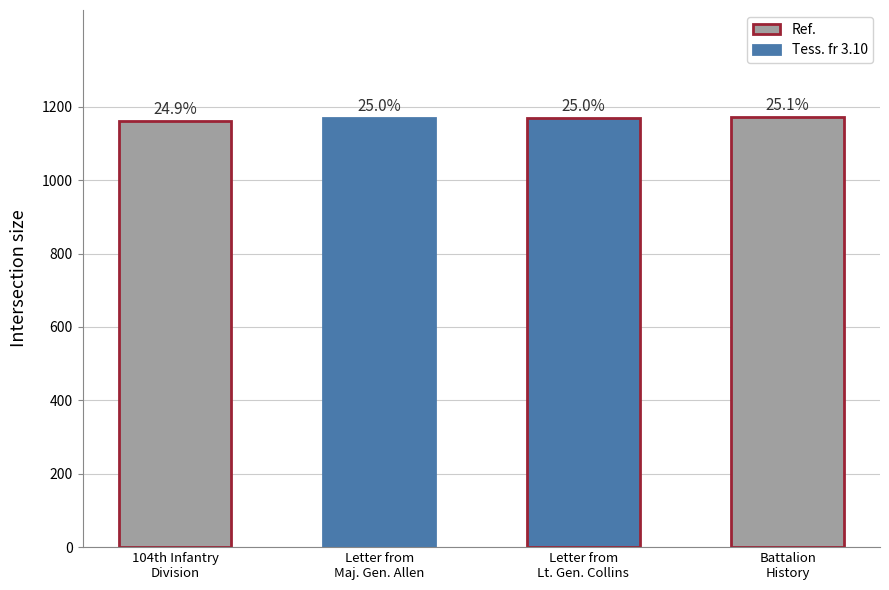

At which category does the chart reach its minimum across all series?

104th Infantry Division Timberwolves